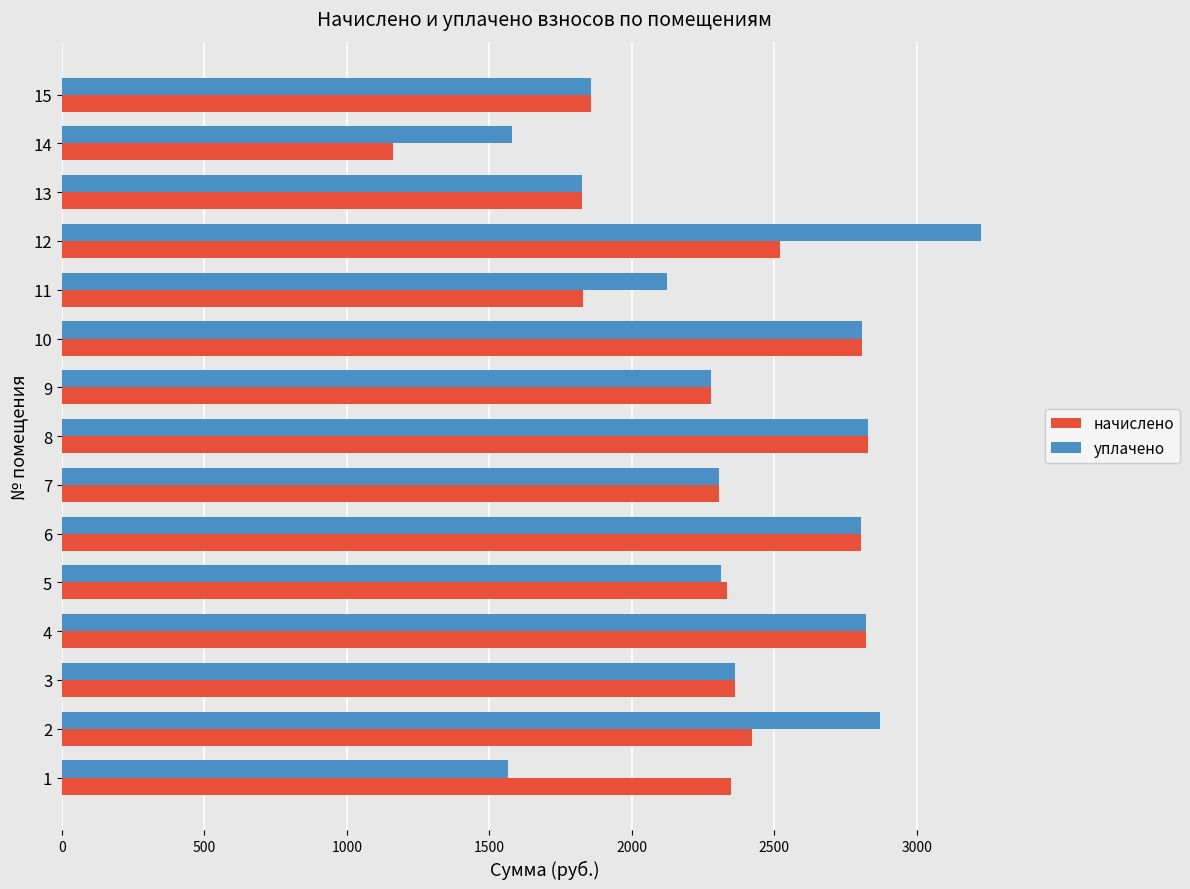

The value of уплачено at 7 is 2304.4. True or false?

True